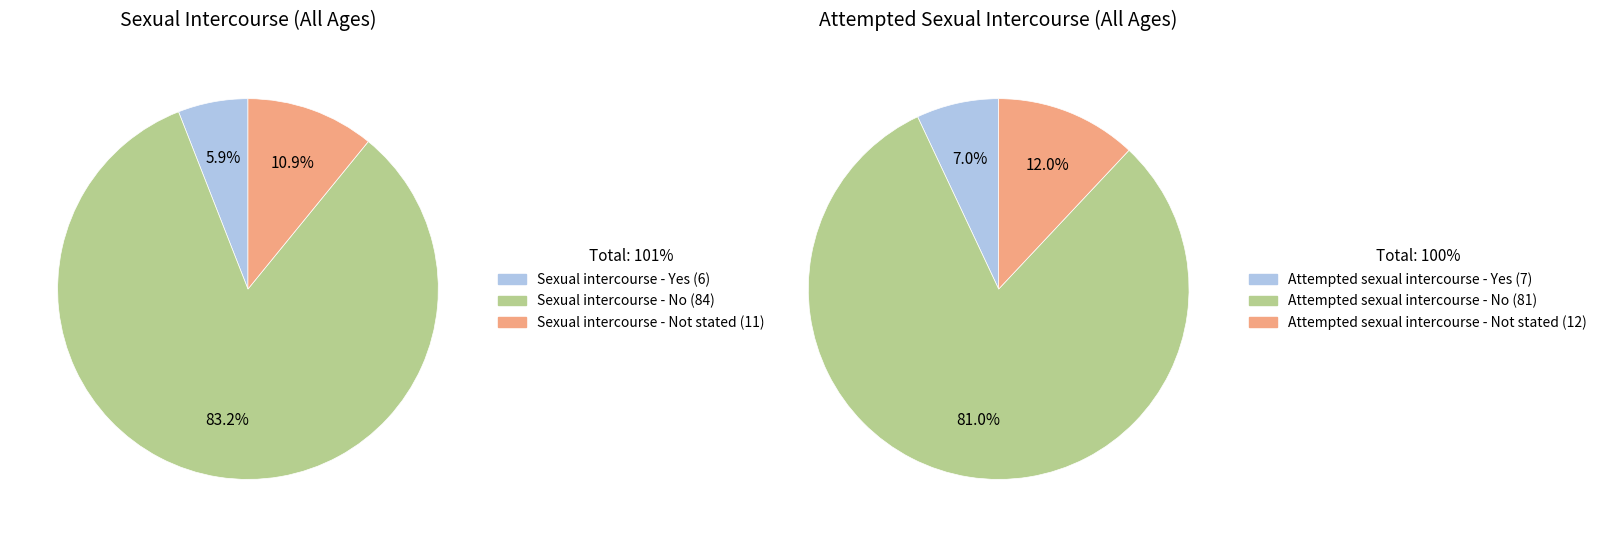

How many segments does this pie chart have?

6